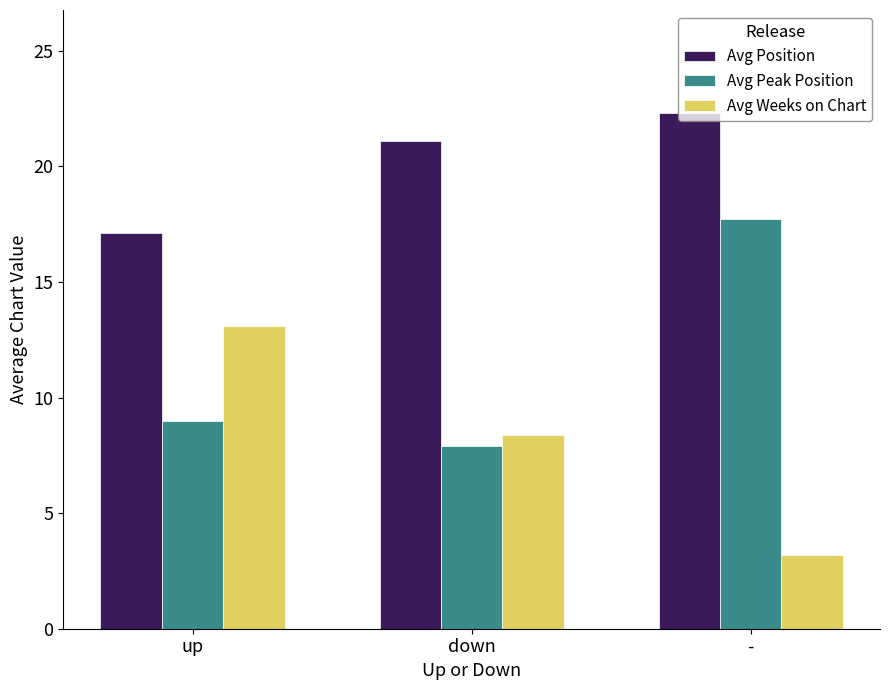

What is the spread (max minus min) of values at -?

19.1